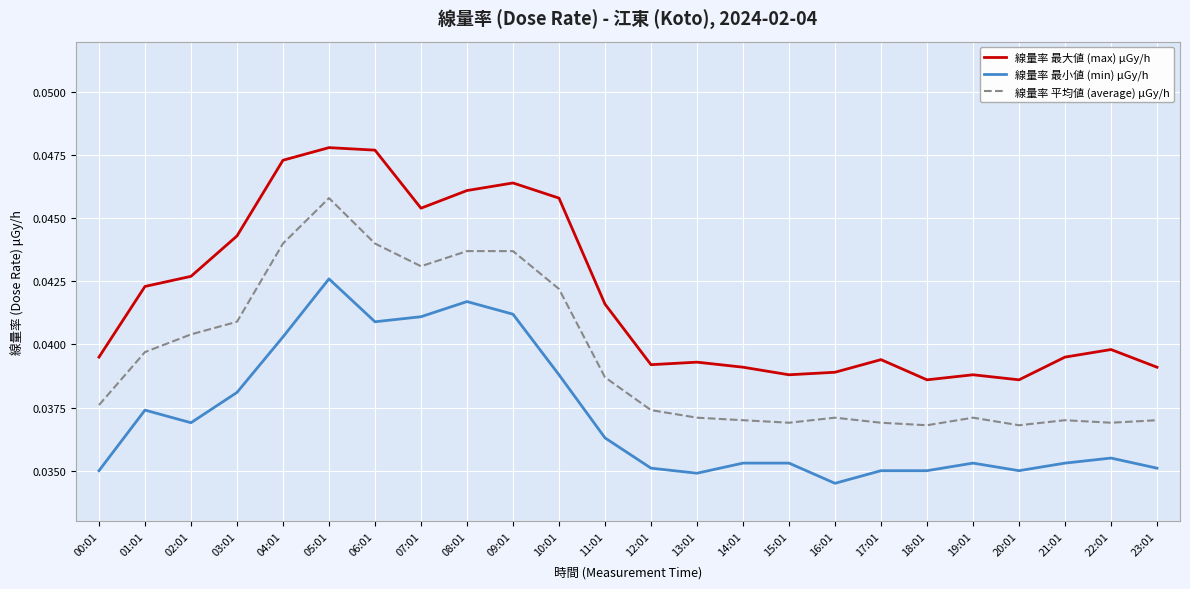

True or false: 線量率 平均値 (average) μGy/h and 線量率 最大値 (max) μGy/h cross at least once.

False